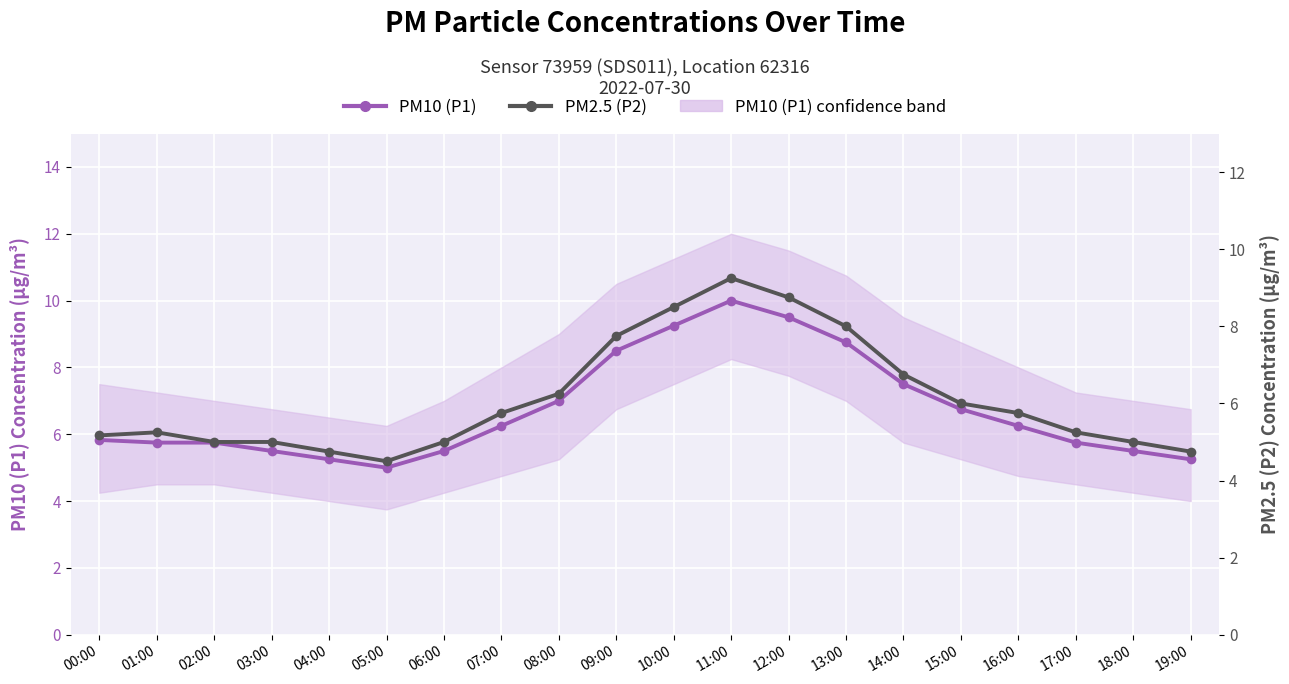

Which series has the largest total across all categories?

PM10 (P1)